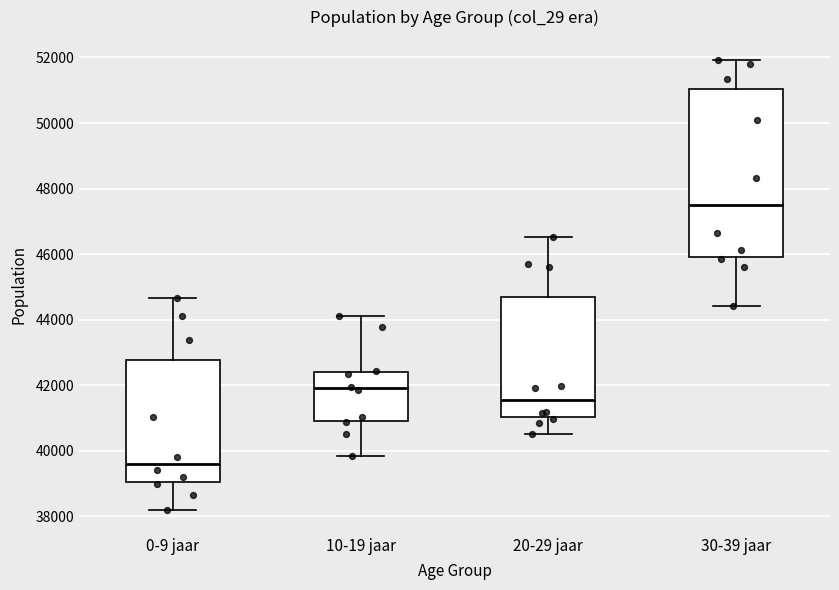

Where does the upper whisker of the box for 30-39 jaar end on the y-axis? The values are not printed on the chart, so give them approximately, as read against the axis.

52000